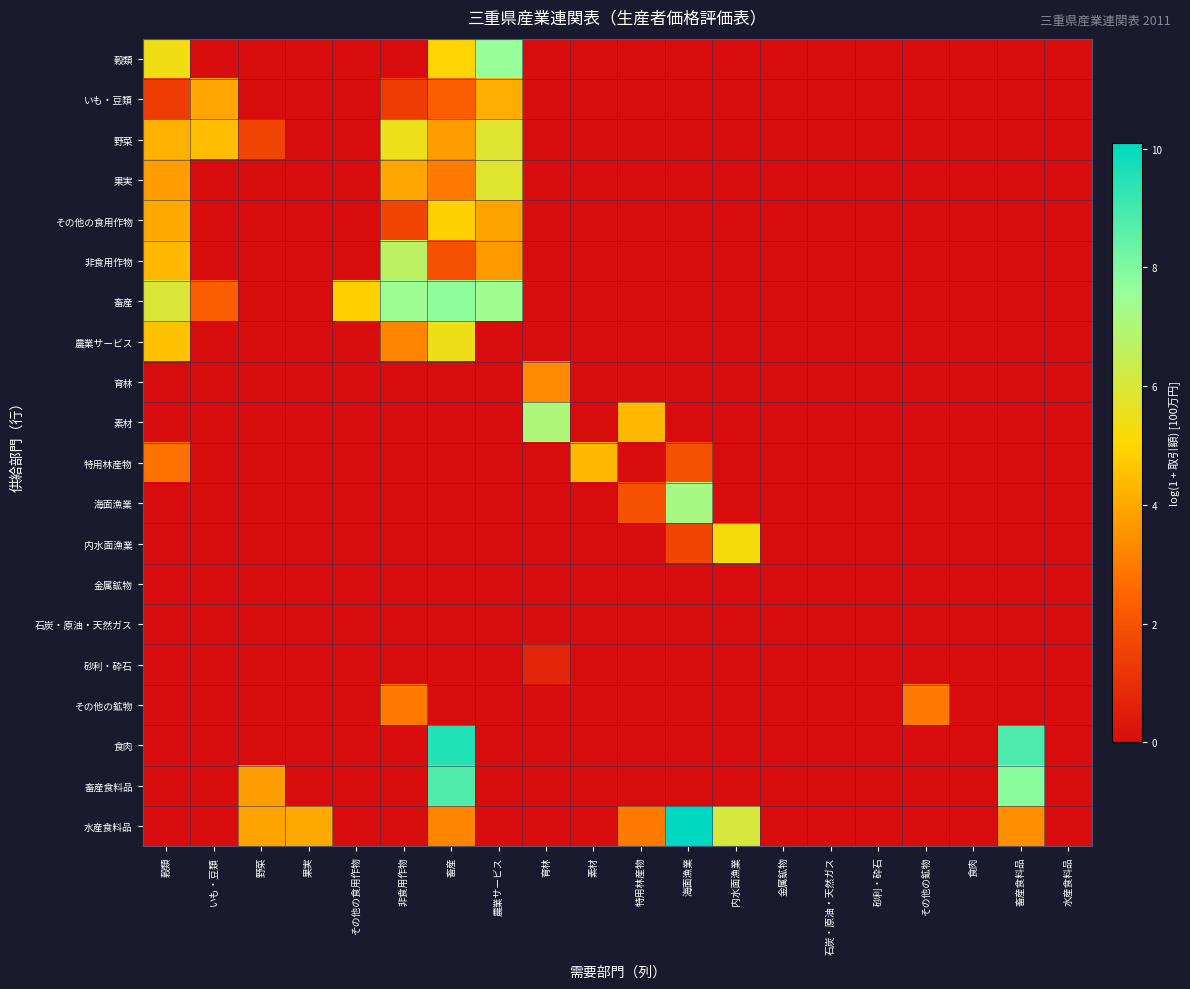

Reading left to right, list all the values displayed in this chart.

穀類: 穀類=5.4	いも・豆類=0.0	野菜=0.0	果実=0.0	その他の食用作物=0.0	非食用作物=0.0	畜産=5.0	農業サービス=7.6	育林=0.0	素材=0.0	特用林産物=0.0	海面漁業=0.0	内水面漁業=0.0	金属鉱物=0.0	石炭・原油・天然ガス=0.0	砂利・砕石=0.0	その他の鉱物=0.0	食肉=0.0	畜産食料品=0.0	水産食料品=0.0
いも・豆類: 穀類=1.4	いも・豆類=3.9	野菜=0.0	果実=0.0	その他の食用作物=0.0	非食用作物=1.4	畜産=2.3	農業サービス=4.1	育林=0.0	素材=0.0	特用林産物=0.0	海面漁業=0.0	内水面漁業=0.0	金属鉱物=0.0	石炭・原油・天然ガス=0.0	砂利・砕石=0.0	その他の鉱物=0.0	食肉=0.0	畜産食料品=0.0	水産食料品=0.0
野菜: 穀類=4.2	いも・豆類=4.4	野菜=1.6	果実=0.0	その他の食用作物=0.0	非食用作物=5.5	畜産=3.7	農業サービス=5.8	育林=0.0	素材=0.0	特用林産物=0.0	海面漁業=0.0	内水面漁業=0.0	金属鉱物=0.0	石炭・原油・天然ガス=0.0	砂利・砕石=0.0	その他の鉱物=0.0	食肉=0.0	畜産食料品=0.0	水産食料品=0.0
果実: 穀類=3.7	いも・豆類=0.0	野菜=0.0	果実=0.0	その他の食用作物=0.0	非食用作物=4.0	畜産=3.0	農業サービス=5.8	育林=0.0	素材=0.0	特用林産物=0.0	海面漁業=0.0	内水面漁業=0.0	金属鉱物=0.0	石炭・原油・天然ガス=0.0	砂利・砕石=0.0	その他の鉱物=0.0	食肉=0.0	畜産食料品=0.0	水産食料品=0.0
その他の食用作物: 穀類=4.0	いも・豆類=0.0	野菜=0.0	果実=0.0	その他の食用作物=0.0	非食用作物=1.6	畜産=4.9	農業サービス=3.9	育林=0.0	素材=0.0	特用林産物=0.0	海面漁業=0.0	内水面漁業=0.0	金属鉱物=0.0	石炭・原油・天然ガス=0.0	砂利・砕石=0.0	その他の鉱物=0.0	食肉=0.0	畜産食料品=0.0	水産食料品=0.0
非食用作物: 穀類=4.4	いも・豆類=0.0	野菜=0.0	果実=0.0	その他の食用作物=0.0	非食用作物=6.7	畜産=1.9	農業サービス=3.7	育林=0.0	素材=0.0	特用林産物=0.0	海面漁業=0.0	内水面漁業=0.0	金属鉱物=0.0	石炭・原油・天然ガス=0.0	砂利・砕石=0.0	その他の鉱物=0.0	食肉=0.0	畜産食料品=0.0	水産食料品=0.0
畜産: 穀類=6.0	いも・豆類=2.3	野菜=0.0	果実=0.0	その他の食用作物=4.9	非食用作物=7.5	畜産=7.7	農業サービス=7.4	育林=0.0	素材=0.0	特用林産物=0.0	海面漁業=0.0	内水面漁業=0.0	金属鉱物=0.0	石炭・原油・天然ガス=0.0	砂利・砕石=0.0	その他の鉱物=0.0	食肉=0.0	畜産食料品=0.0	水産食料品=0.0
農業サービス: 穀類=4.6	いも・豆類=0.0	野菜=0.0	果実=0.0	その他の食用作物=0.0	非食用作物=3.2	畜産=5.5	農業サービス=0.0	育林=0.0	素材=0.0	特用林産物=0.0	海面漁業=0.0	内水面漁業=0.0	金属鉱物=0.0	石炭・原油・天然ガス=0.0	砂利・砕石=0.0	その他の鉱物=0.0	食肉=0.0	畜産食料品=0.0	水産食料品=0.0
育林: 穀類=0.0	いも・豆類=0.0	野菜=0.0	果実=0.0	その他の食用作物=0.0	非食用作物=0.0	畜産=0.0	農業サービス=0.0	育林=3.3	素材=0.0	特用林産物=0.0	海面漁業=0.0	内水面漁業=0.0	金属鉱物=0.0	石炭・原油・天然ガス=0.0	砂利・砕石=0.0	その他の鉱物=0.0	食肉=0.0	畜産食料品=0.0	水産食料品=0.0
素材: 穀類=0.0	いも・豆類=0.0	野菜=0.0	果実=0.0	その他の食用作物=0.0	非食用作物=0.0	畜産=0.0	農業サービス=0.0	育林=7.0	素材=0.0	特用林産物=4.3	海面漁業=0.0	内水面漁業=0.0	金属鉱物=0.0	石炭・原油・天然ガス=0.0	砂利・砕石=0.0	その他の鉱物=0.0	食肉=0.0	畜産食料品=0.0	水産食料品=0.0
特用林産物: 穀類=2.8	いも・豆類=0.0	野菜=0.0	果実=0.0	その他の食用作物=0.0	非食用作物=0.0	畜産=0.0	農業サービス=0.0	育林=0.0	素材=4.3	特用林産物=0.0	海面漁業=1.9	内水面漁業=0.0	金属鉱物=0.0	石炭・原油・天然ガス=0.0	砂利・砕石=0.0	その他の鉱物=0.0	食肉=0.0	畜産食料品=0.0	水産食料品=0.0
海面漁業: 穀類=0.0	いも・豆類=0.0	野菜=0.0	果実=0.0	その他の食用作物=0.0	非食用作物=0.0	畜産=0.0	農業サービス=0.0	育林=0.0	素材=0.0	特用林産物=1.9	海面漁業=7.2	内水面漁業=0.0	金属鉱物=0.0	石炭・原油・天然ガス=0.0	砂利・砕石=0.0	その他の鉱物=0.0	食肉=0.0	畜産食料品=0.0	水産食料品=0.0
内水面漁業: 穀類=0.0	いも・豆類=0.0	野菜=0.0	果実=0.0	その他の食用作物=0.0	非食用作物=0.0	畜産=0.0	農業サービス=0.0	育林=0.0	素材=0.0	特用林産物=0.0	海面漁業=1.6	内水面漁業=5.2	金属鉱物=0.0	石炭・原油・天然ガス=0.0	砂利・砕石=0.0	その他の鉱物=0.0	食肉=0.0	畜産食料品=0.0	水産食料品=0.0
金属鉱物: 穀類=0.0	いも・豆類=0.0	野菜=0.0	果実=0.0	その他の食用作物=0.0	非食用作物=0.0	畜産=0.0	農業サービス=0.0	育林=0.0	素材=0.0	特用林産物=0.0	海面漁業=0.0	内水面漁業=0.0	金属鉱物=0.0	石炭・原油・天然ガス=0.0	砂利・砕石=0.0	その他の鉱物=0.0	食肉=0.0	畜産食料品=0.0	水産食料品=0.0
石炭・原油・天然ガス: 穀類=0.0	いも・豆類=0.0	野菜=0.0	果実=0.0	その他の食用作物=0.0	非食用作物=0.0	畜産=0.0	農業サービス=0.0	育林=0.0	素材=0.0	特用林産物=0.0	海面漁業=0.0	内水面漁業=0.0	金属鉱物=0.0	石炭・原油・天然ガス=0.0	砂利・砕石=0.0	その他の鉱物=0.0	食肉=0.0	畜産食料品=0.0	水産食料品=0.0
砂利・砕石: 穀類=0.0	いも・豆類=0.0	野菜=0.0	果実=0.0	その他の食用作物=0.0	非食用作物=0.0	畜産=0.0	農業サービス=0.0	育林=0.7	素材=0.0	特用林産物=0.0	海面漁業=0.0	内水面漁業=0.0	金属鉱物=0.0	石炭・原油・天然ガス=0.0	砂利・砕石=0.0	その他の鉱物=0.0	食肉=0.0	畜産食料品=0.0	水産食料品=0.0
その他の鉱物: 穀類=0.0	いも・豆類=0.0	野菜=0.0	果実=0.0	その他の食用作物=0.0	非食用作物=3.0	畜産=0.0	農業サービス=0.0	育林=0.0	素材=0.0	特用林産物=0.0	海面漁業=0.0	内水面漁業=0.0	金属鉱物=0.0	石炭・原油・天然ガス=0.0	砂利・砕石=0.0	その他の鉱物=3.0	食肉=0.0	畜産食料品=0.0	水産食料品=0.0
食肉: 穀類=0.0	いも・豆類=0.0	野菜=0.0	果実=0.0	その他の食用作物=0.0	非食用作物=0.0	畜産=9.5	農業サービス=0.0	育林=0.0	素材=0.0	特用林産物=0.0	海面漁業=0.0	内水面漁業=0.0	金属鉱物=0.0	石炭・原油・天然ガス=0.0	砂利・砕石=0.0	その他の鉱物=0.0	食肉=0.0	畜産食料品=8.8	水産食料品=0.0
畜産食料品: 穀類=0.0	いも・豆類=0.0	野菜=3.8	果実=0.0	その他の食用作物=0.0	非食用作物=0.0	畜産=8.8	農業サービス=0.0	育林=0.0	素材=0.0	特用林産物=0.0	海面漁業=0.0	内水面漁業=0.0	金属鉱物=0.0	石炭・原油・天然ガス=0.0	砂利・砕石=0.0	その他の鉱物=0.0	食肉=0.0	畜産食料品=7.8	水産食料品=0.0
水産食料品: 穀類=0.0	いも・豆類=0.0	野菜=3.9	果実=4.0	その他の食用作物=0.0	非食用作物=0.0	畜産=3.2	農業サービス=0.0	育林=0.0	素材=0.0	特用林産物=3.0	海面漁業=10.1	内水面漁業=6.1	金属鉱物=0.0	石炭・原油・天然ガス=0.0	砂利・砕石=0.0	その他の鉱物=0.0	食肉=0.0	畜産食料品=3.4	水産食料品=0.0